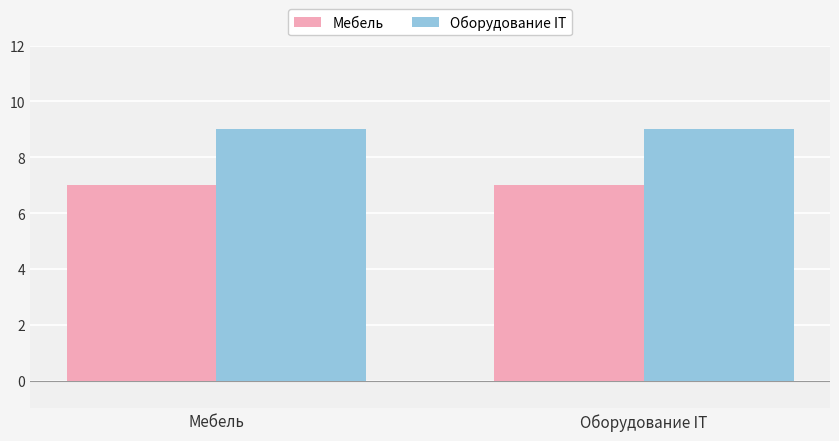

Is the value of Мебель at Мебель greater than the value of Оборудование IT at Мебель?

No